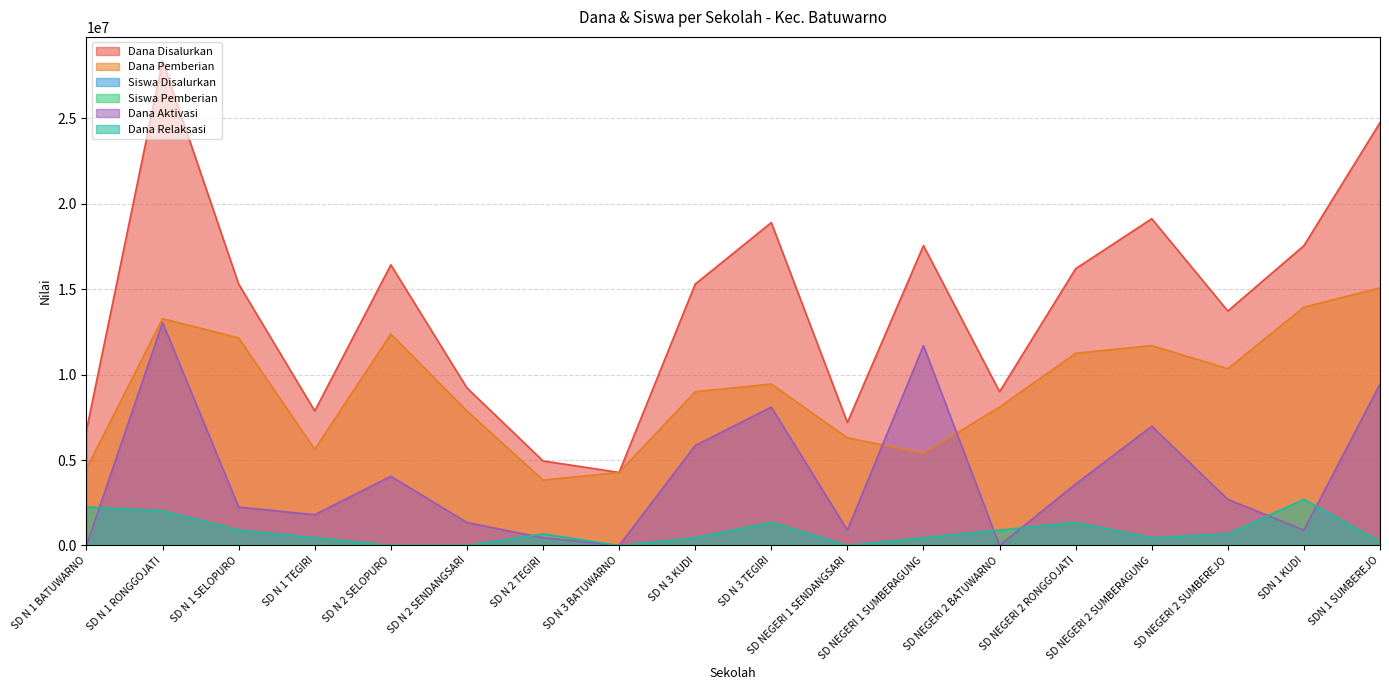

What is the label of the 5th point from the left?

SD N 2 SELOPURO